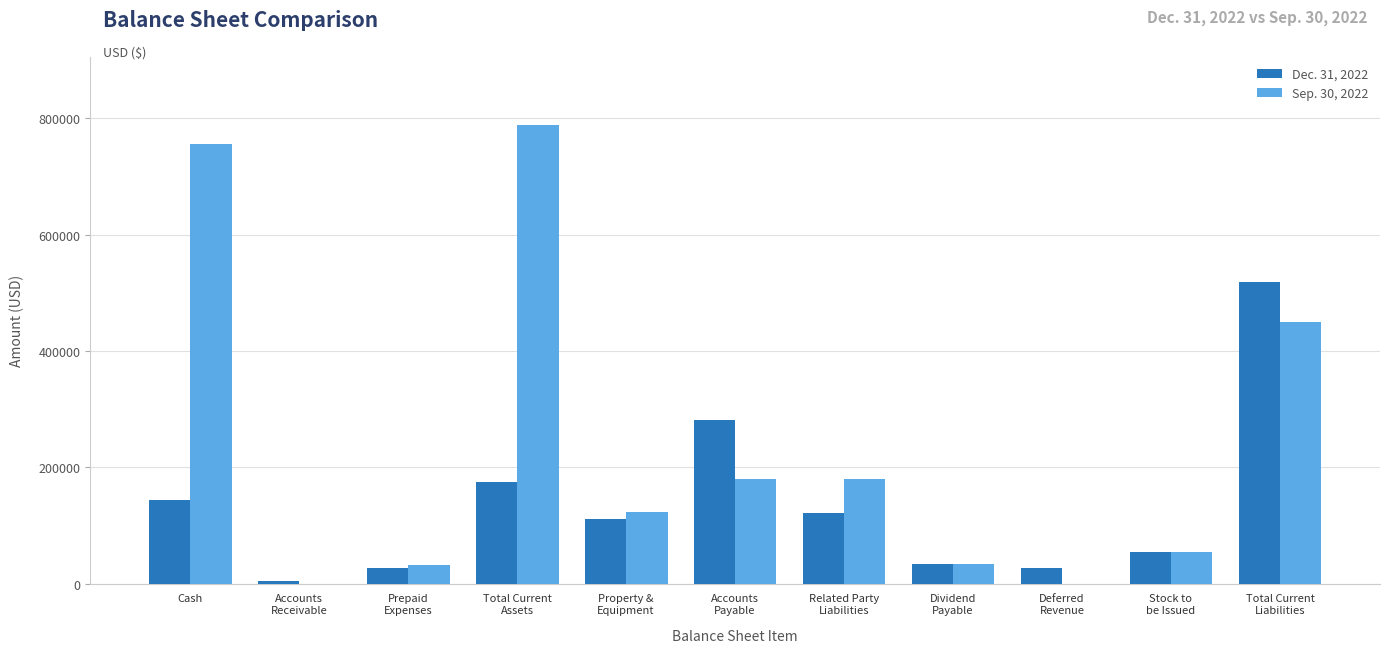

Which series has the largest total across all categories?

Sep. 30, 2022